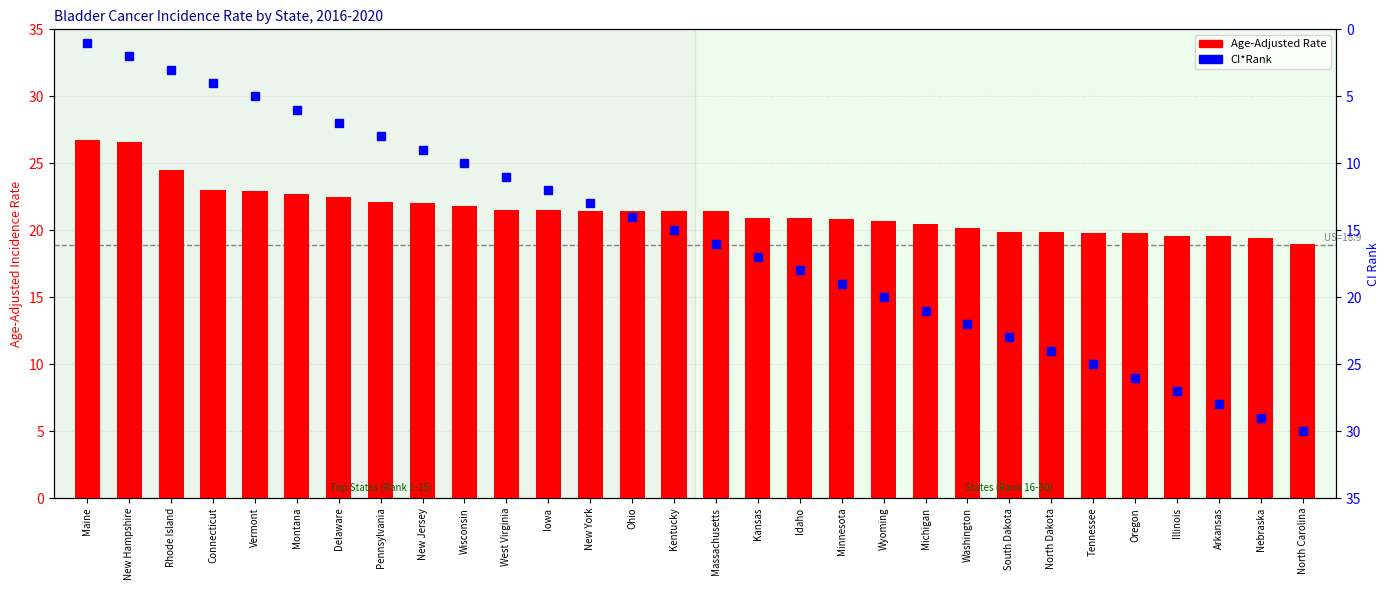

What is the spread (max minus min) of values at Delaware?

15.5